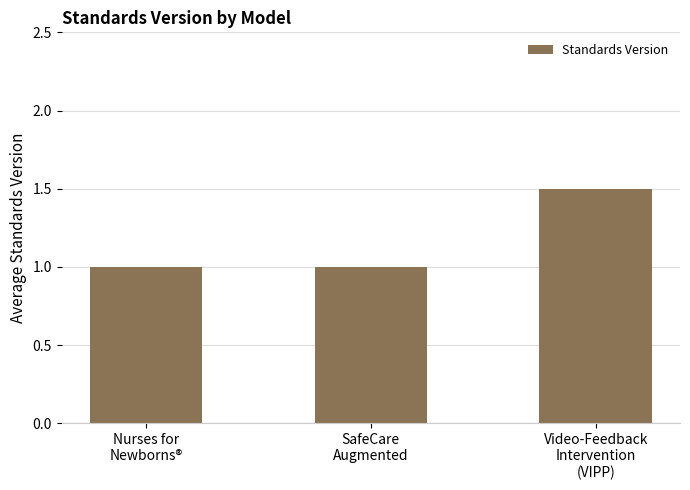

Is it true that the value at Video-Feedback
Intervention
(VIPP) is 2.5?

False